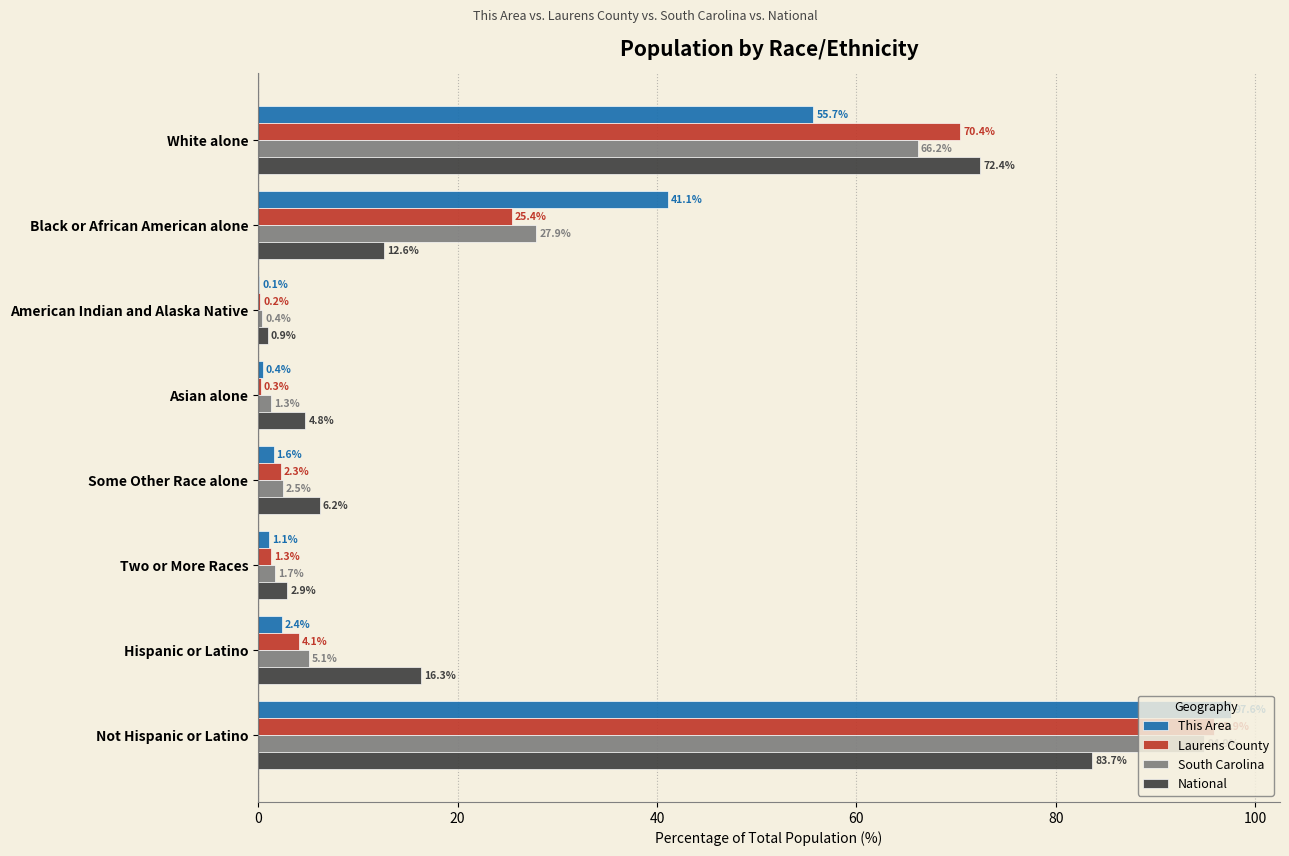

What is the approximate value of Laurens County at Two or More Races?

1.3